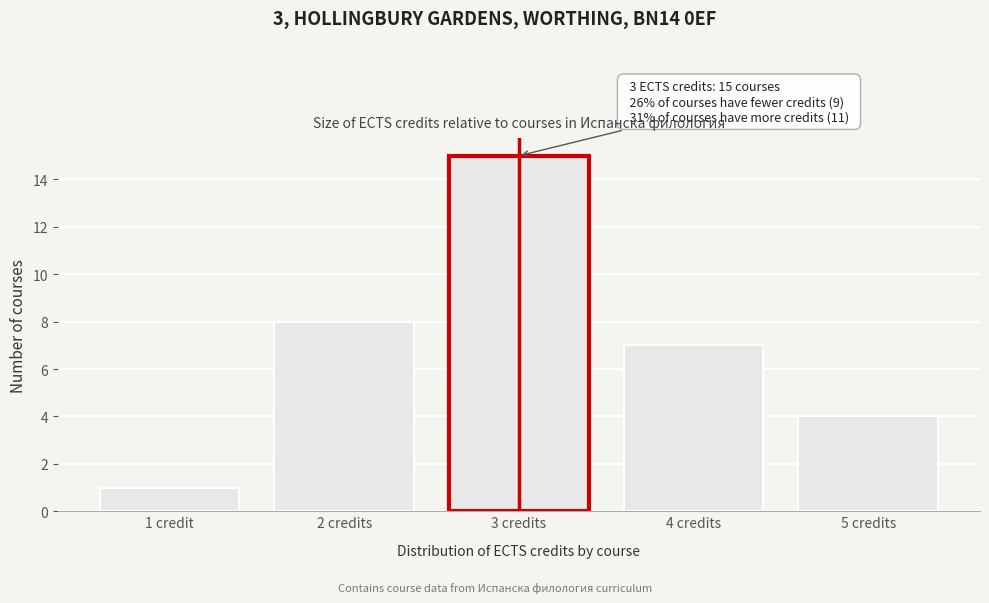

Reading left to right, extract all data points from this chart.

1	8	15	7	4